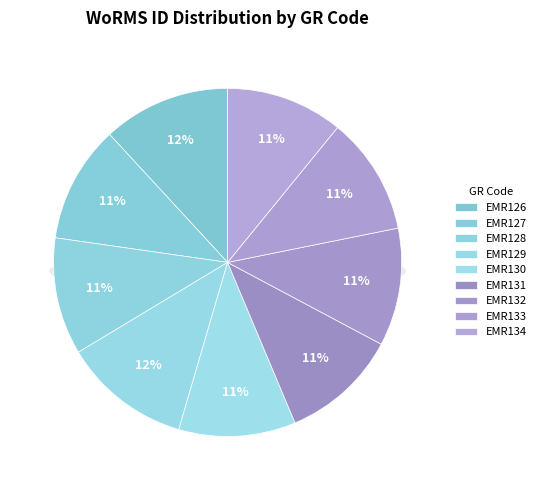

How many slices are in this pie chart?

9